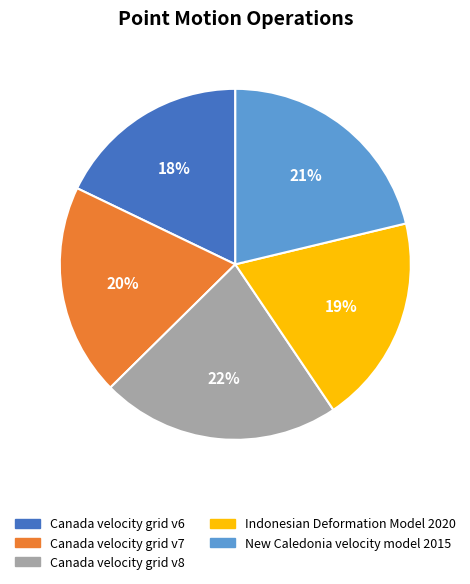

How many segments does this pie chart have?

5